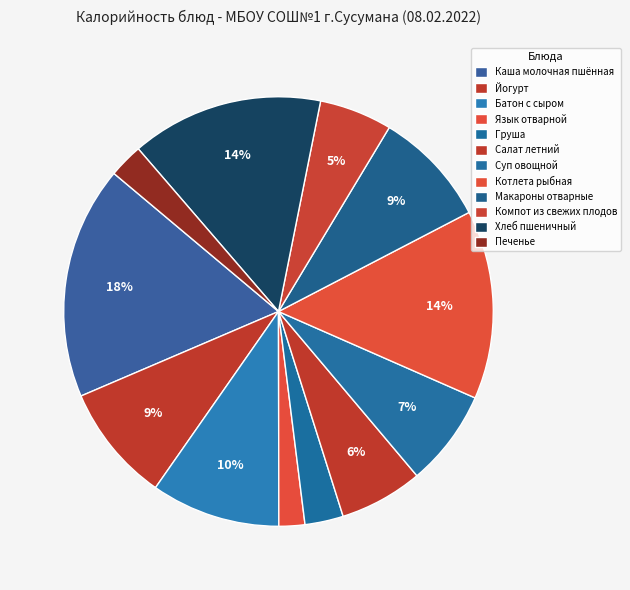

How many slices are in this pie chart?

12